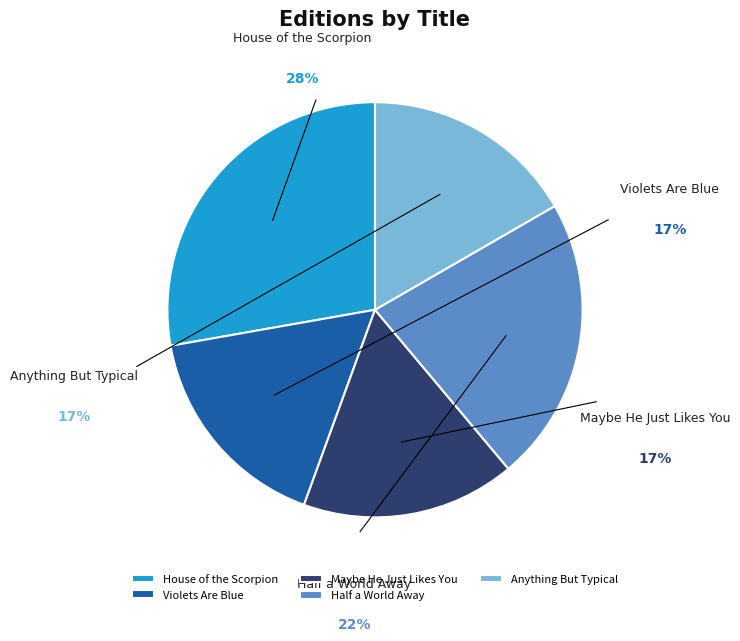

Which category has the smallest portion of the pie?

Violets Are Blue